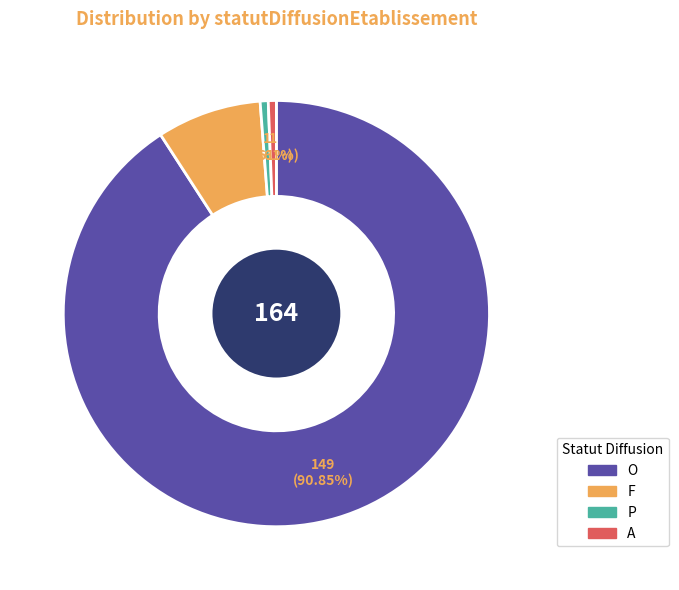

To the nearest percent, what is the average slice percentage?

25%